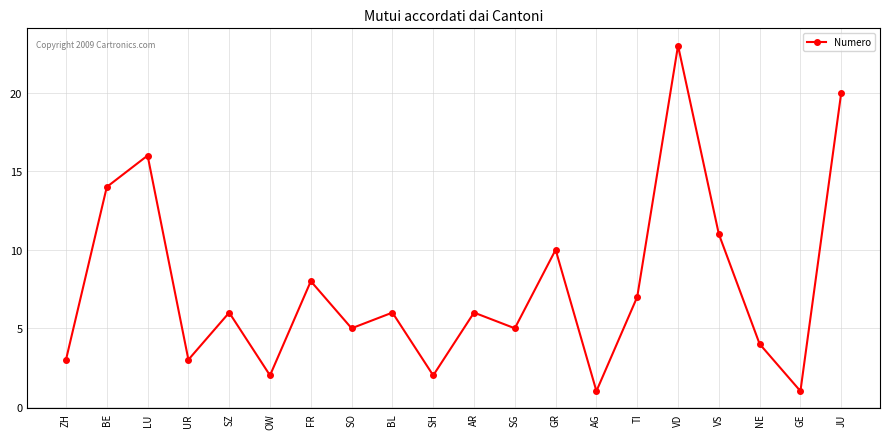

What is the change in value from BE to SG?

-9